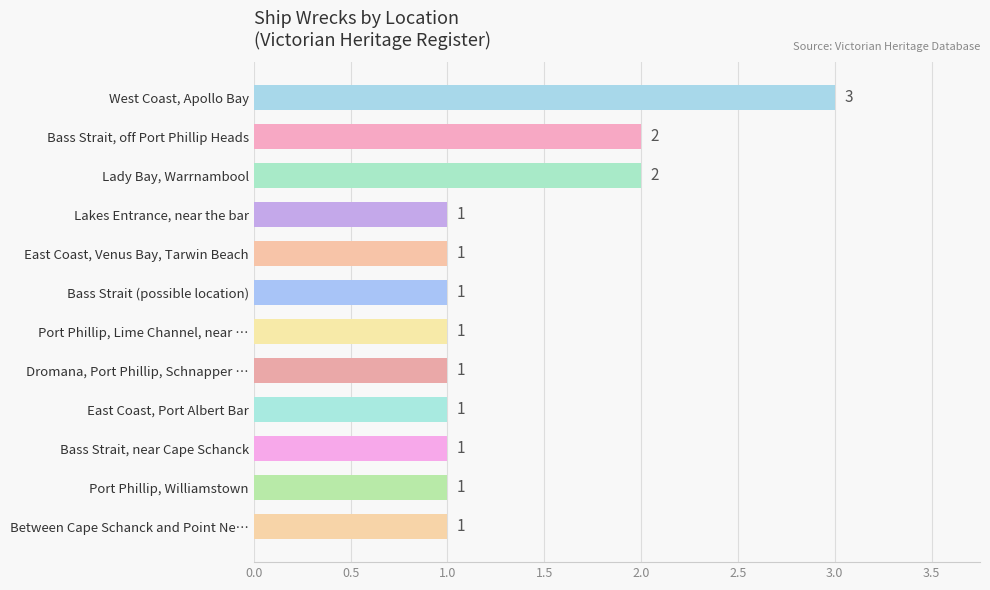

Count the values in the range 1 to 2.

11